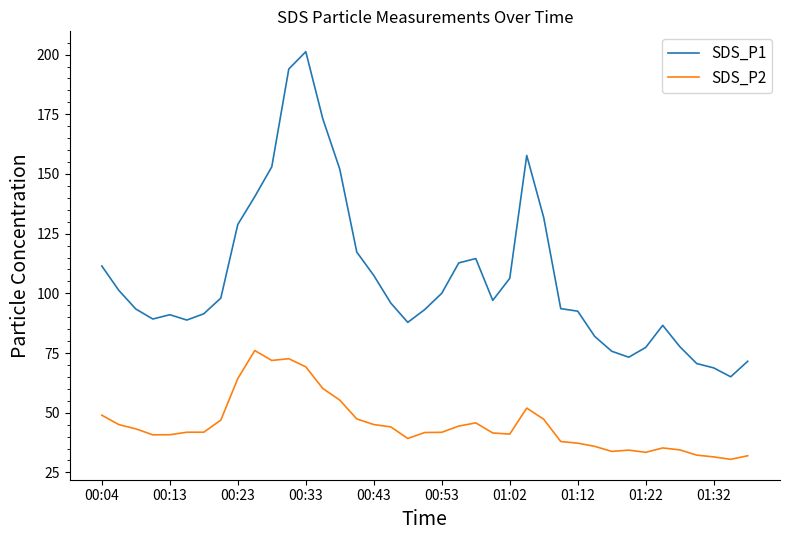

Which series has the largest total across all categories?

SDS_P1